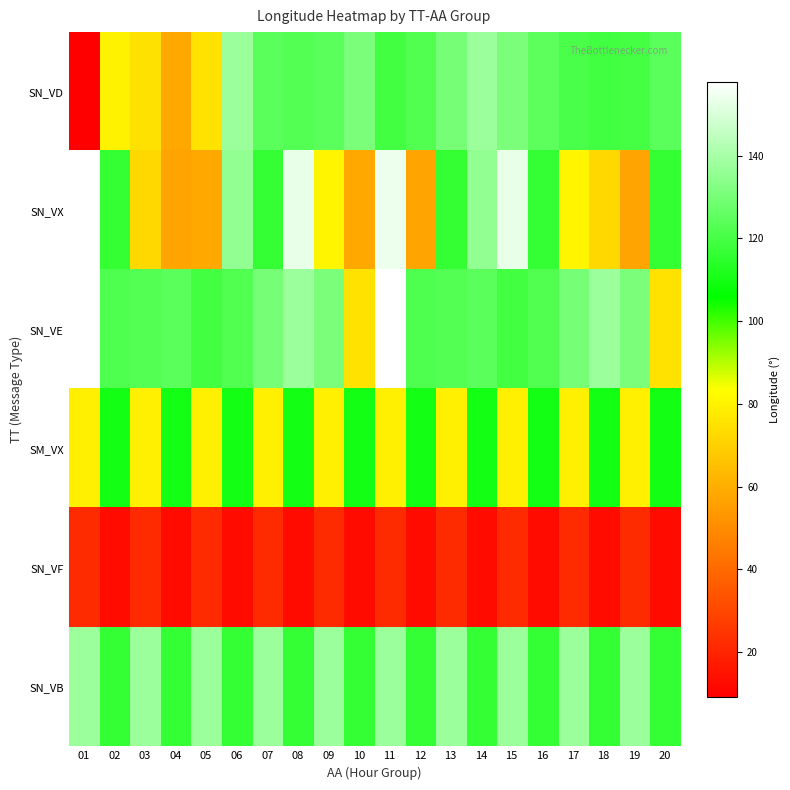

Reading left to right, transcribe all the data shown in this chart.

SN_VD: 01=9.2	02=79.9	03=75.1	04=58.4	05=75.4	06=137.4	07=124.5	08=122.7	09=124.5	10=131.1	11=119.4	12=122.4	13=130.0	14=137.4	15=131.1	16=124.7	17=120.9	18=119.1	19=119.9	20=124.5
SN_VX: 01=157.9	02=116.2	03=72.5	04=57.3	05=58.4	06=135.5	07=116.4	08=153.0	09=80.9	10=58.4	11=154.4	12=57.3	13=116.2	14=135.5	15=153.0	16=116.4	17=80.9	18=72.5	19=57.3	20=116.2
SN_VE: 01=157.8	02=121.9	03=122.7	04=124.5	05=119.4	06=122.4	07=130.0	08=137.4	09=131.1	10=75.4	11=157.8	12=121.9	13=122.7	14=124.5	15=119.4	16=122.4	17=130.0	18=137.4	19=131.1	20=75.4
SM_VX: 01=79.0	02=109.7	03=79.0	04=109.7	05=79.0	06=109.7	07=79.0	08=109.7	09=79.0	10=109.7	11=79.0	12=109.7	13=79.0	14=109.7	15=79.0	16=109.7	17=79.0	18=109.7	19=79.0	20=109.7
SN_VF: 01=22.2	02=12.7	03=22.2	04=12.7	05=22.2	06=12.7	07=22.2	08=12.7	09=22.2	10=12.7	11=22.2	12=12.7	13=22.2	14=12.7	15=22.2	16=12.7	17=22.2	18=12.7	19=22.2	20=12.7
SN_VB: 01=137.4	02=116.4	03=137.4	04=116.4	05=137.4	06=116.4	07=137.4	08=116.4	09=137.4	10=116.4	11=137.4	12=116.4	13=137.4	14=116.4	15=137.4	16=116.4	17=137.4	18=116.4	19=137.4	20=116.4